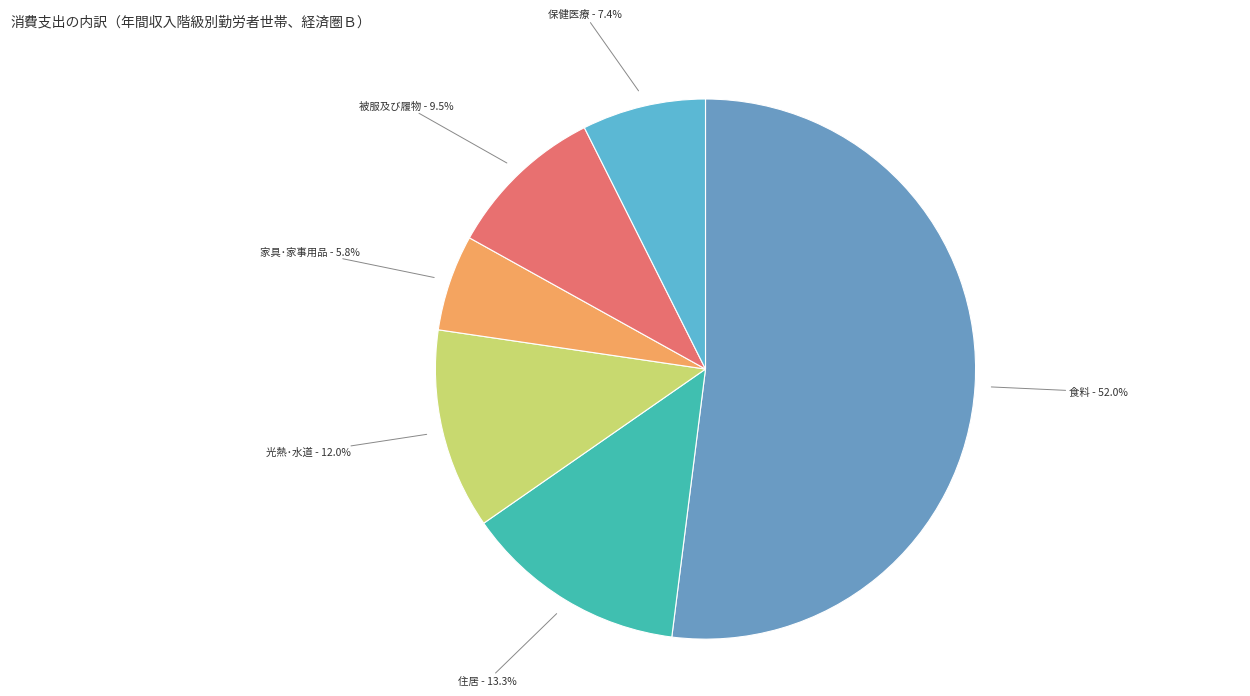

To the nearest percent, what is the average slice percentage?

17%